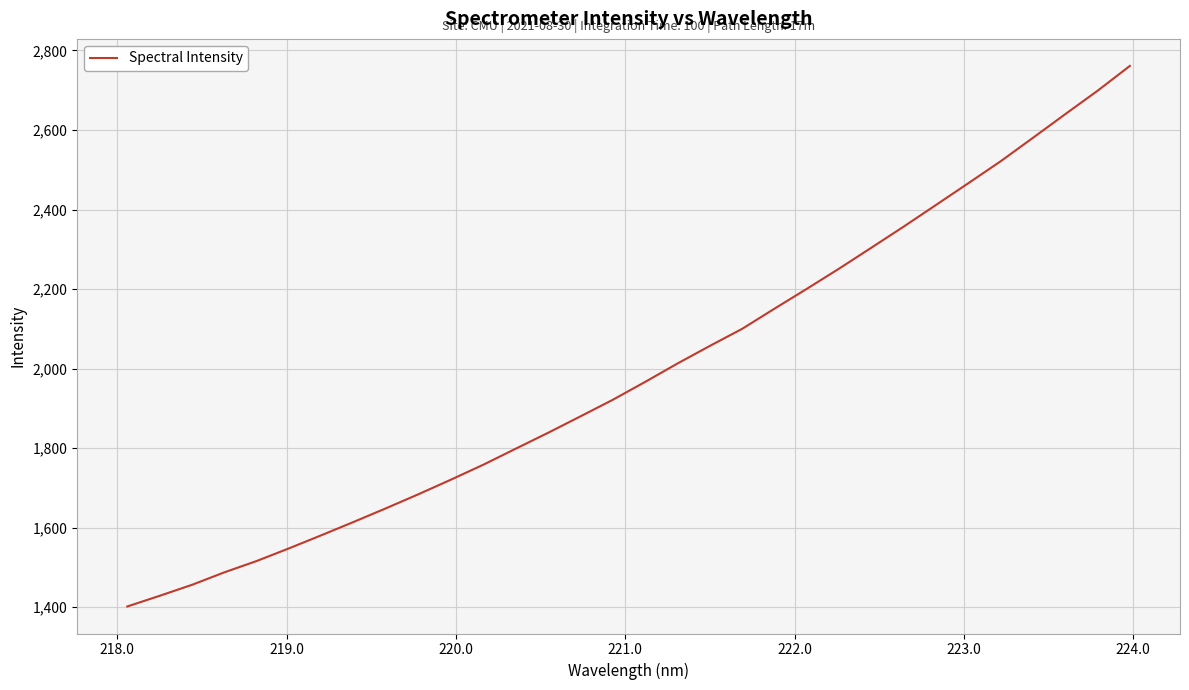

What is the greatest value displayed?

2761.2